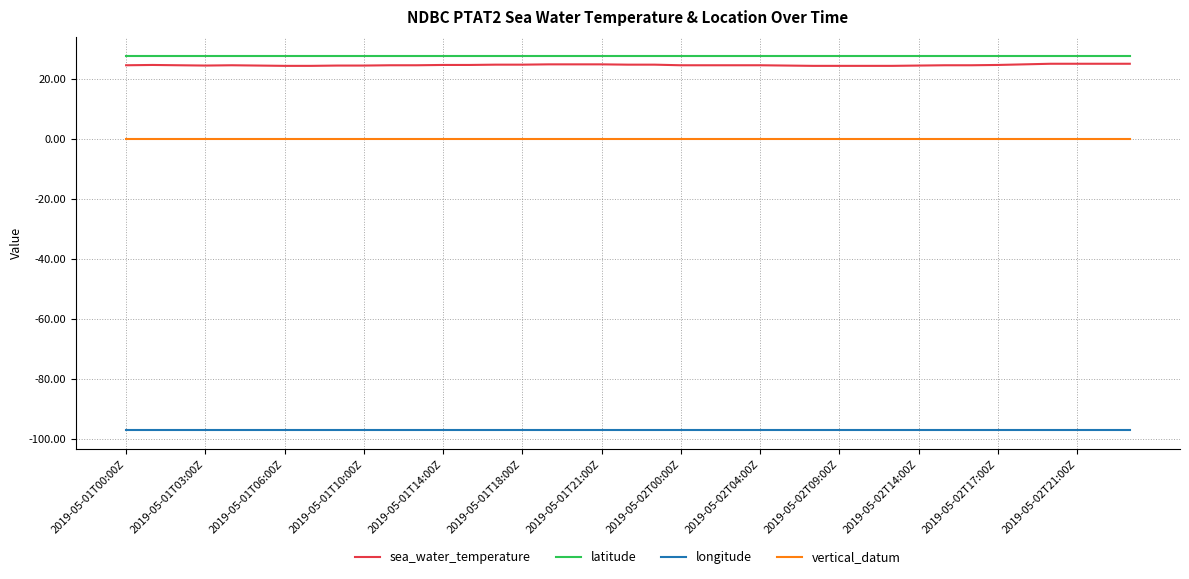

What is the smallest value displayed?

-97.1